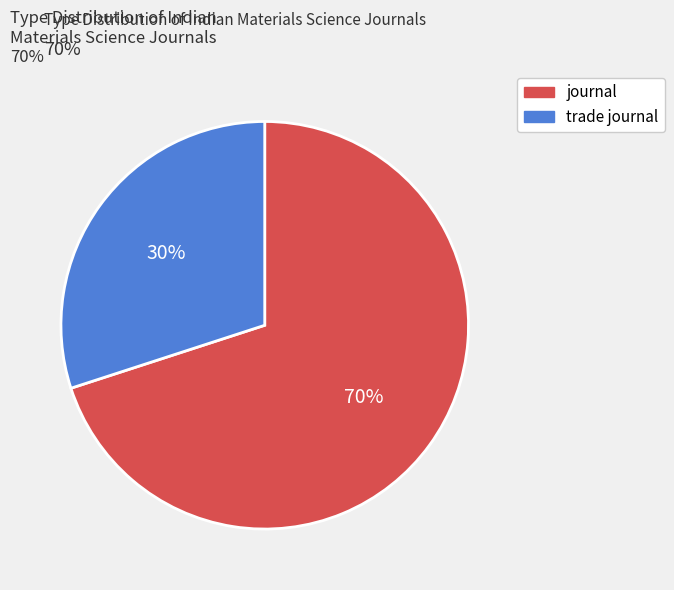

To the nearest percent, what percentage of the pie is trade journal?

30%